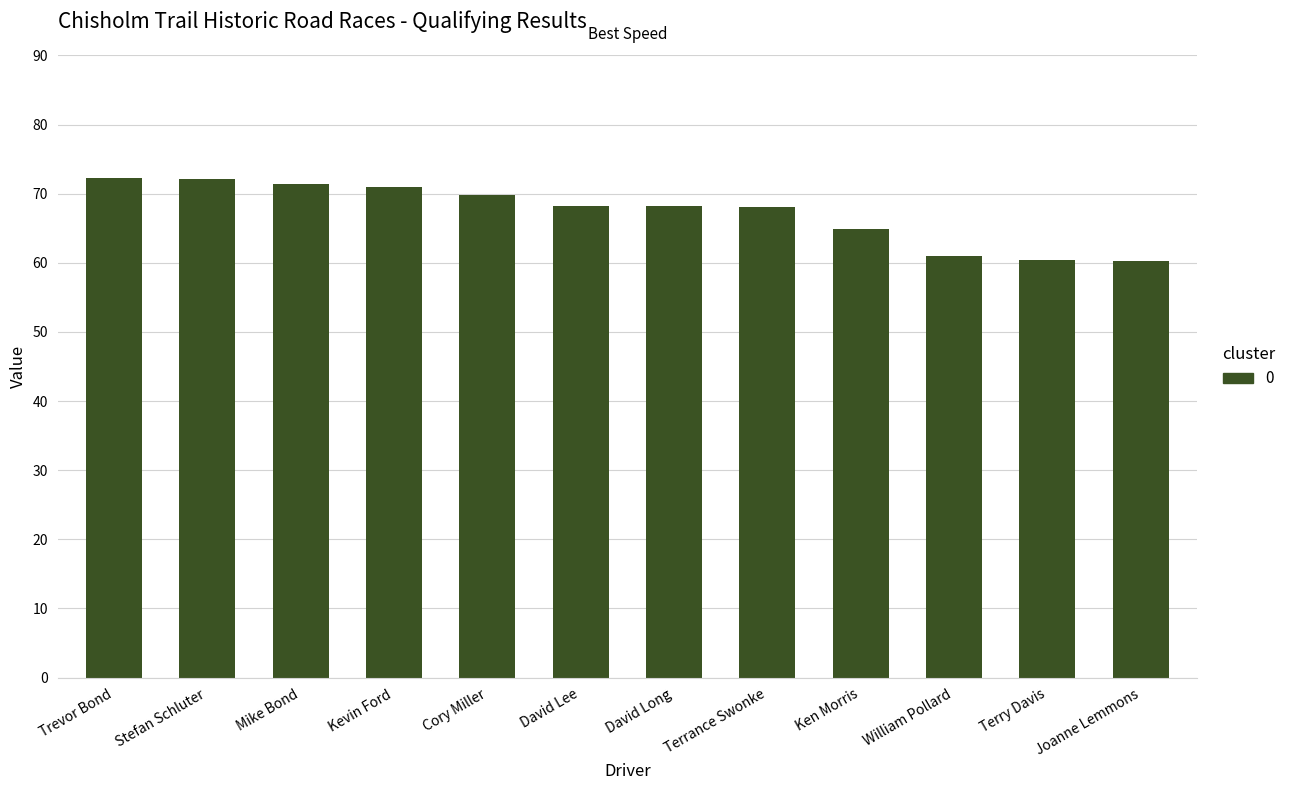

What value does the data have at Terrance Swonke?

68.1